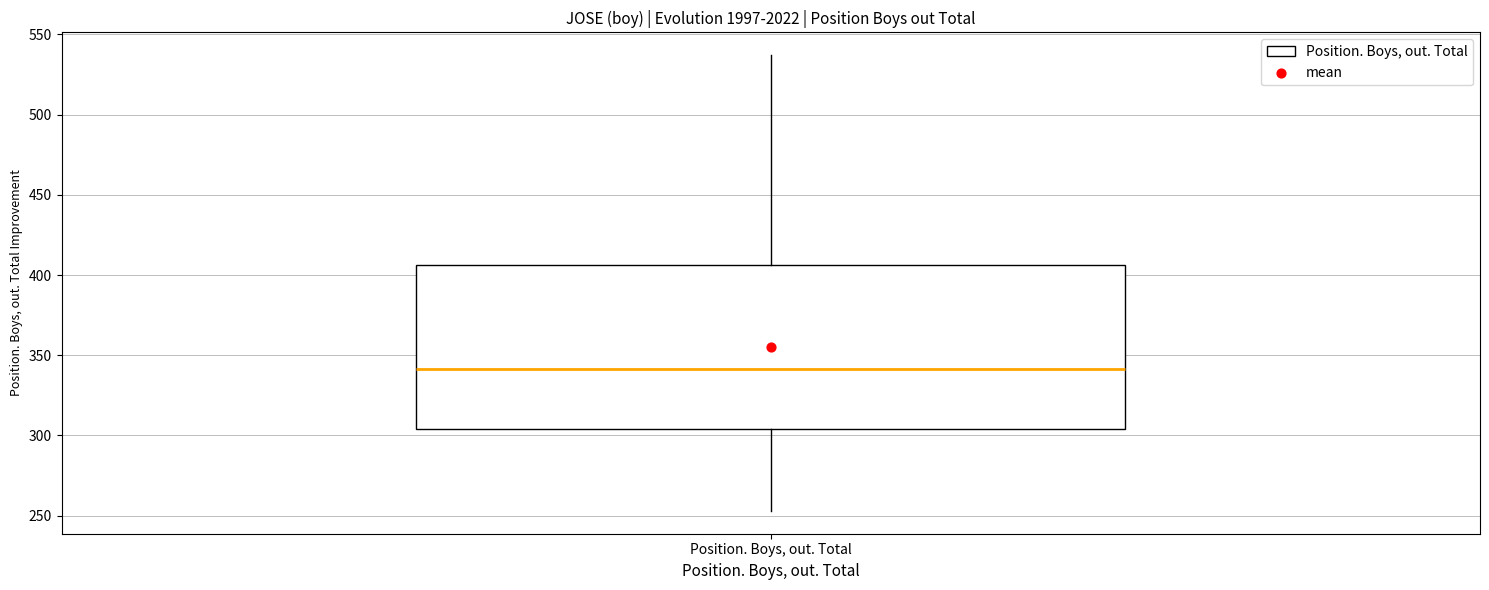

Where does the lower whisker of the box for Position. Boys, out. Total end on the y-axis? The values are not printed on the chart, so give them approximately, as read against the axis.

255